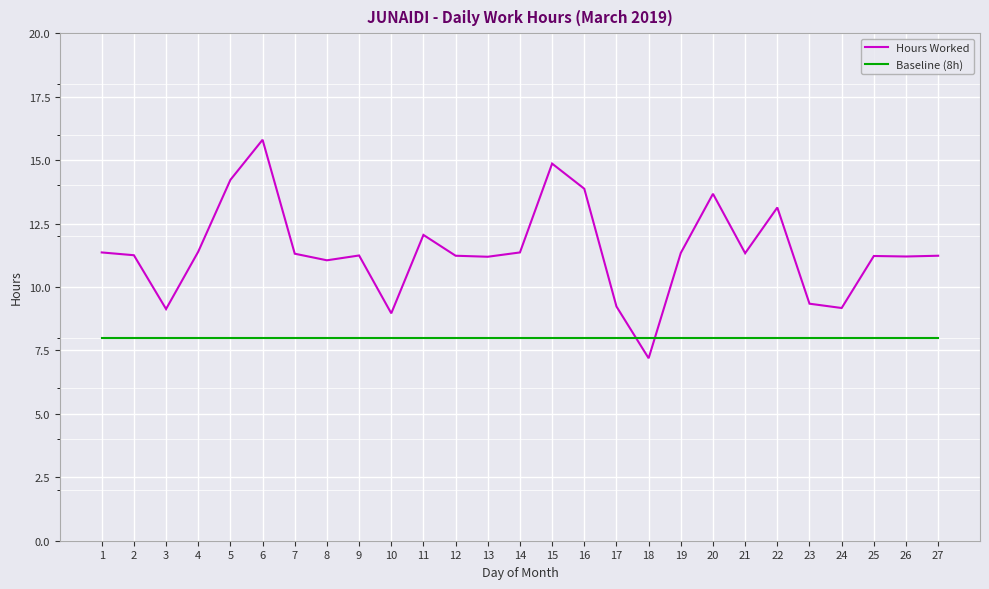

The Baseline (8h) series shows 8.0 at 8. True or false?

True